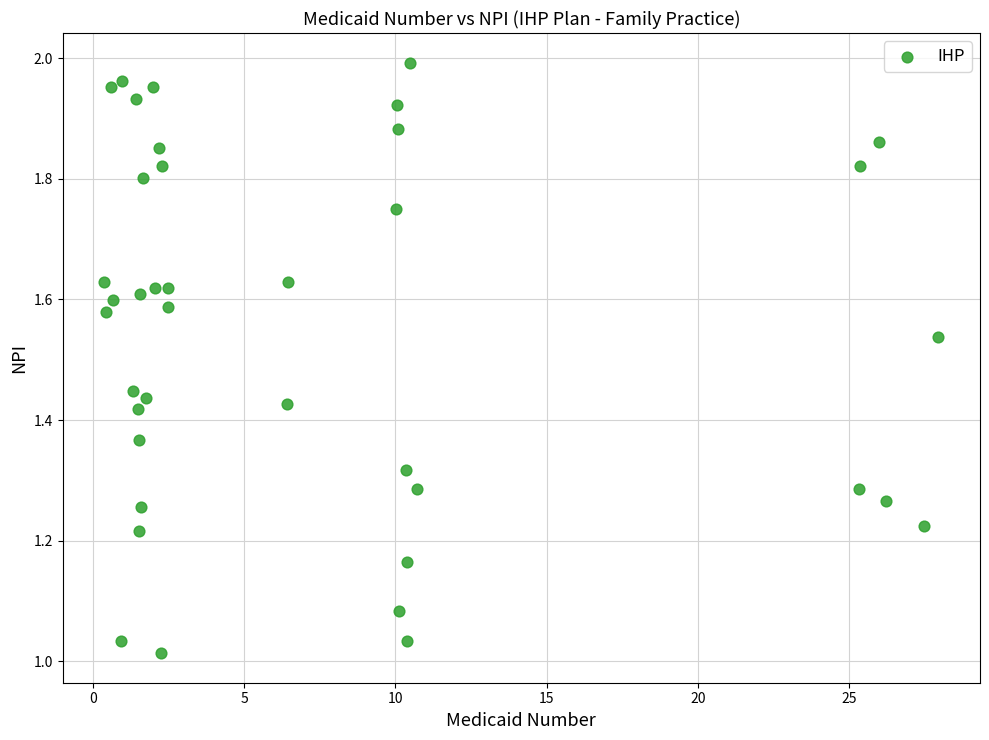

What is the range of X values (max minus min)?

27.6